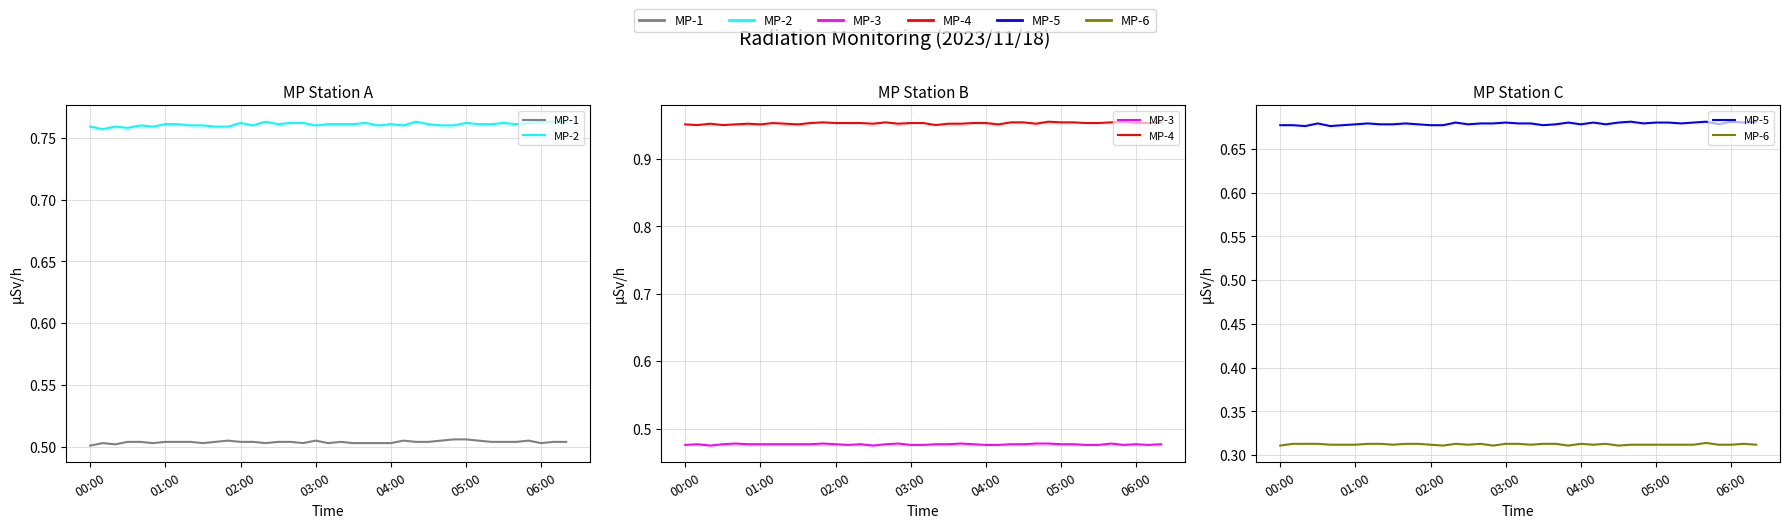

In MP-1, how many points are lower than both neighbors (excluding endpoints)?

7